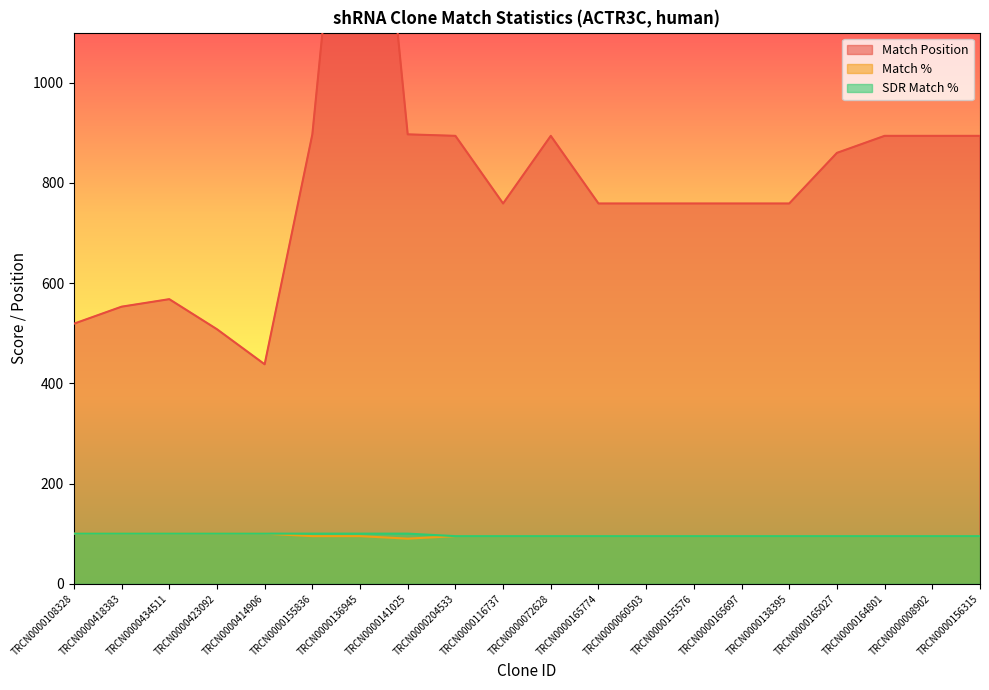

Count the number of data series in this chart.

3